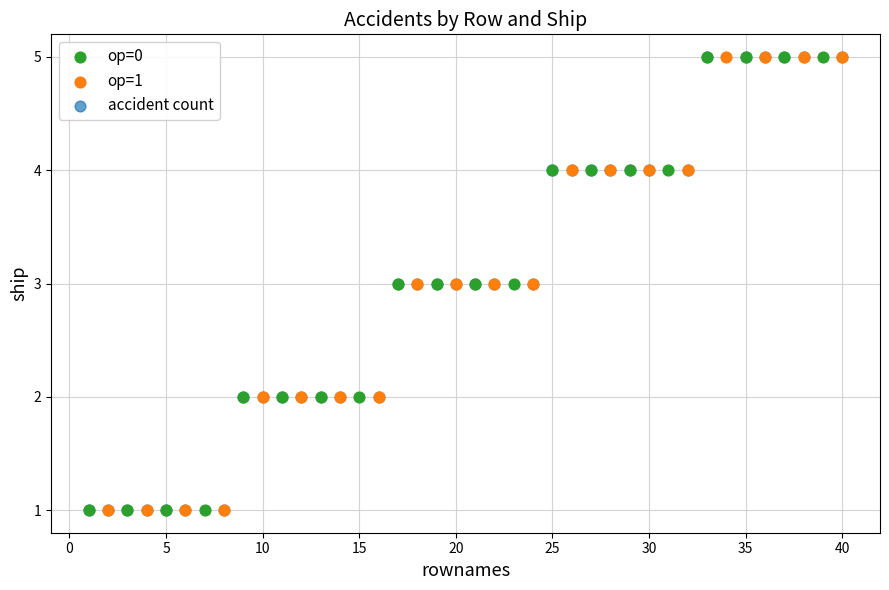

What are all the series names shown in the legend?

op=0, op=1, accident count